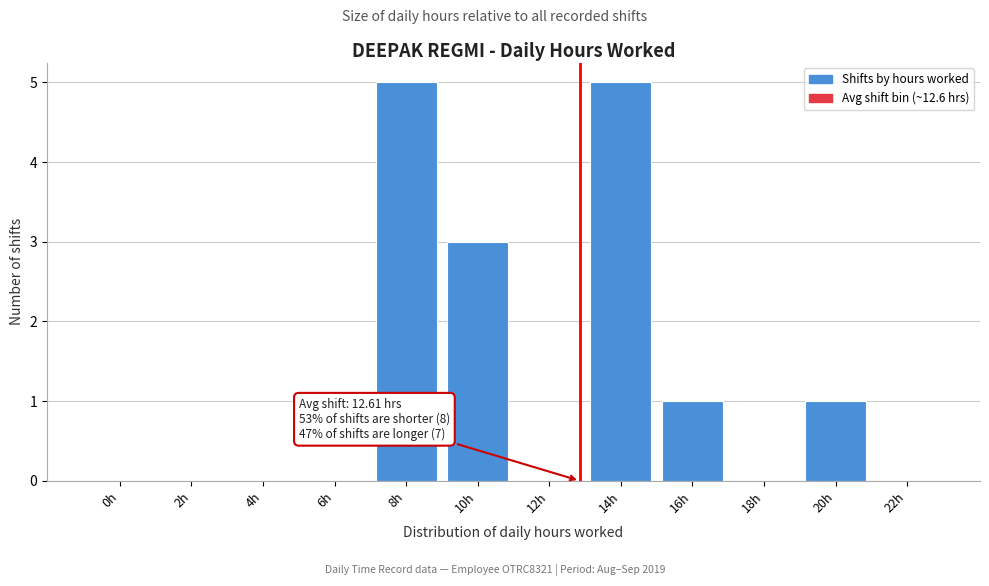

Reading right to left, transcribe all the data shown in this chart.

22h=0	20h=1	18h=0	16h=1	14h=5	12h=0	10h=3	8h=5	6h=0	4h=0	2h=0	0h=0